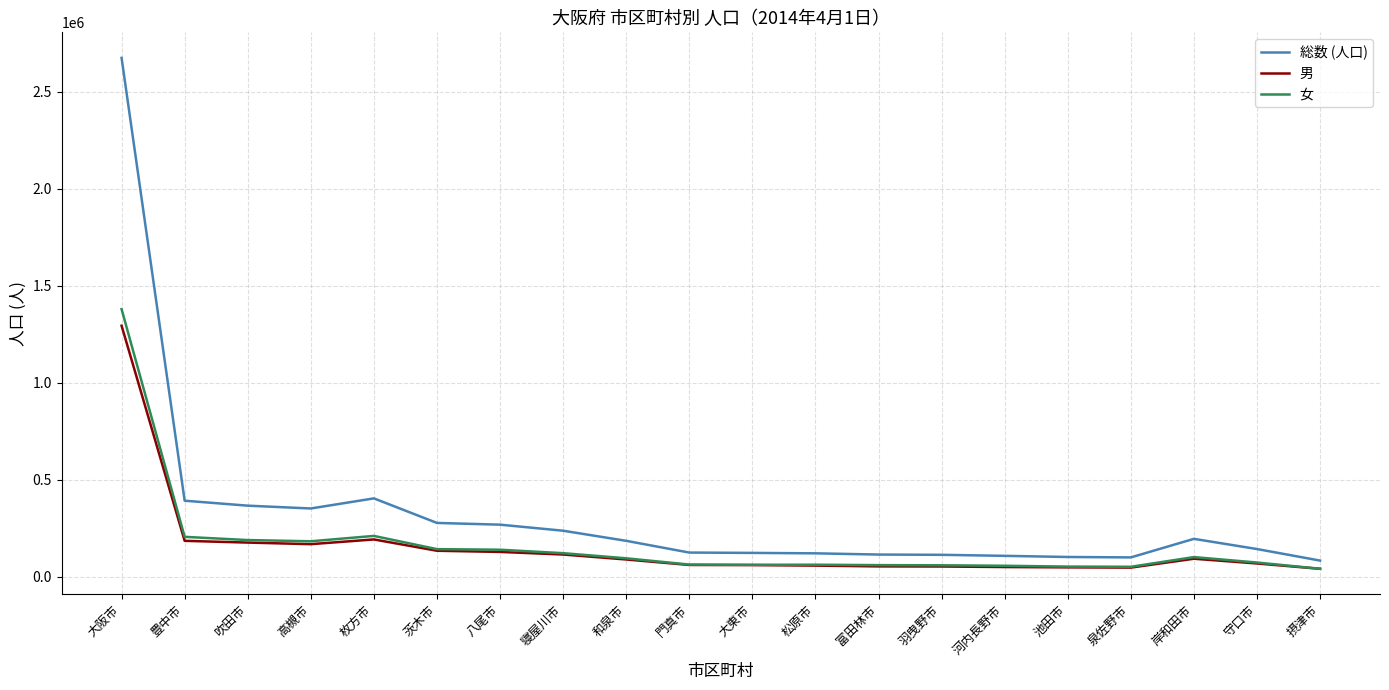

What is the difference between the highest and lowest values at 豊中市?

206792